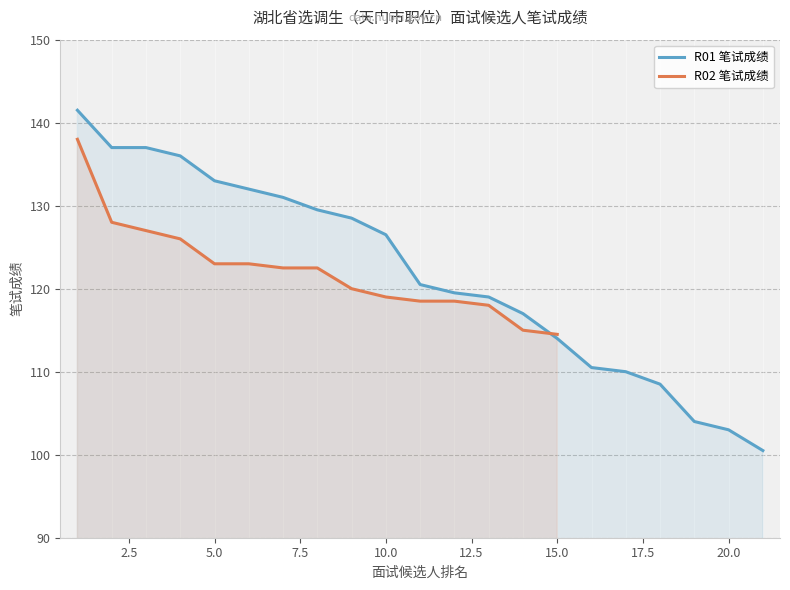

The value of R01 笔试成绩 at 5.0 is 133.0. True or false?

True